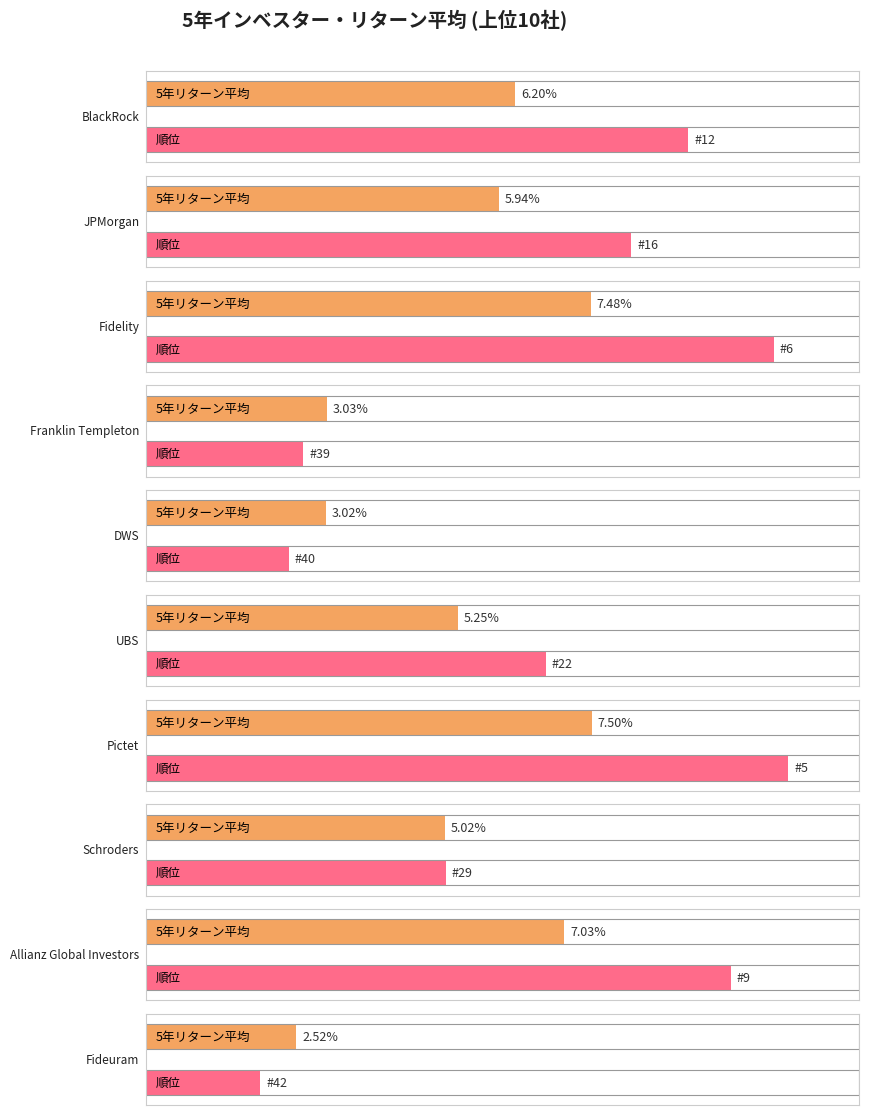

Which has a higher value, UBS or Fidelity?

Fidelity